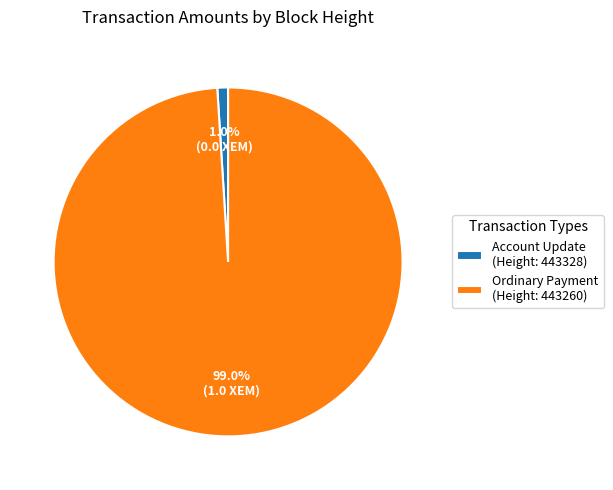

Which category accounts for the majority?

Ordinary Payment (Height: 443260)